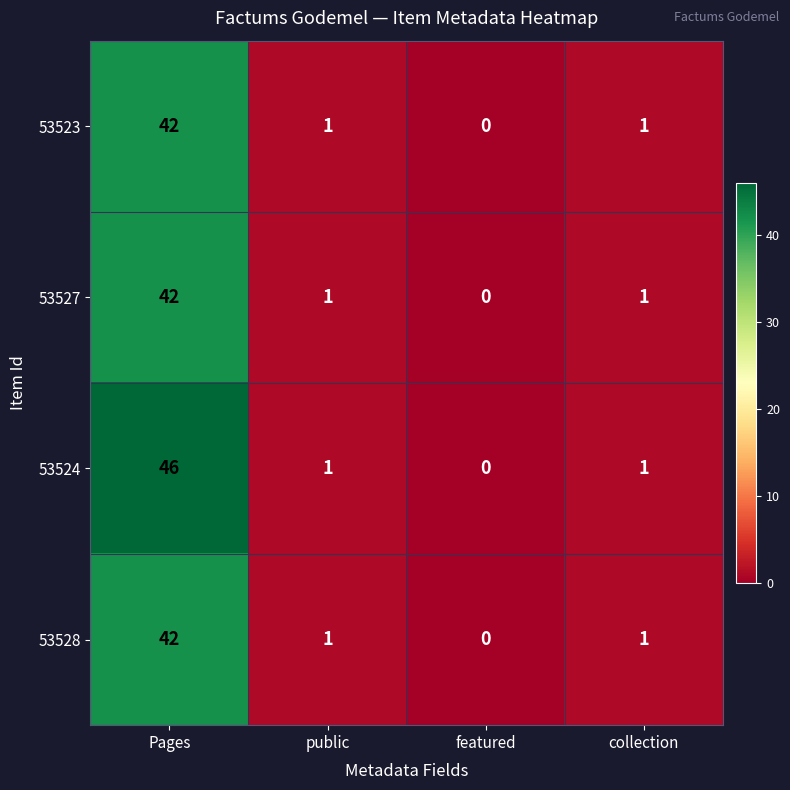

What is the sum of all 53524 values?

48